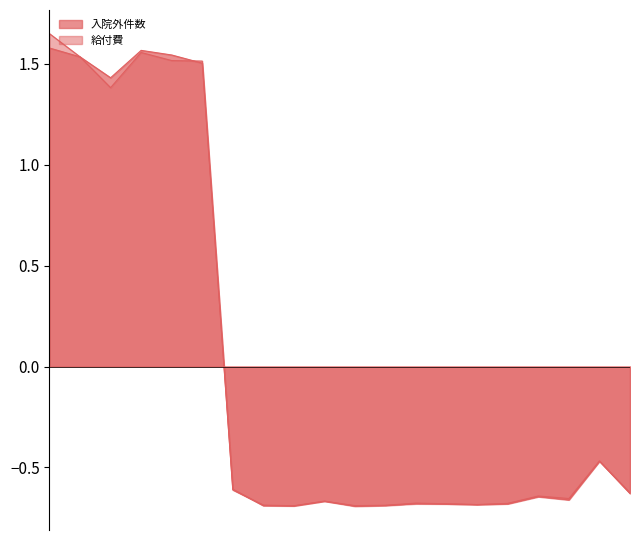

At which label does 給付費 first exceed 0?

3月